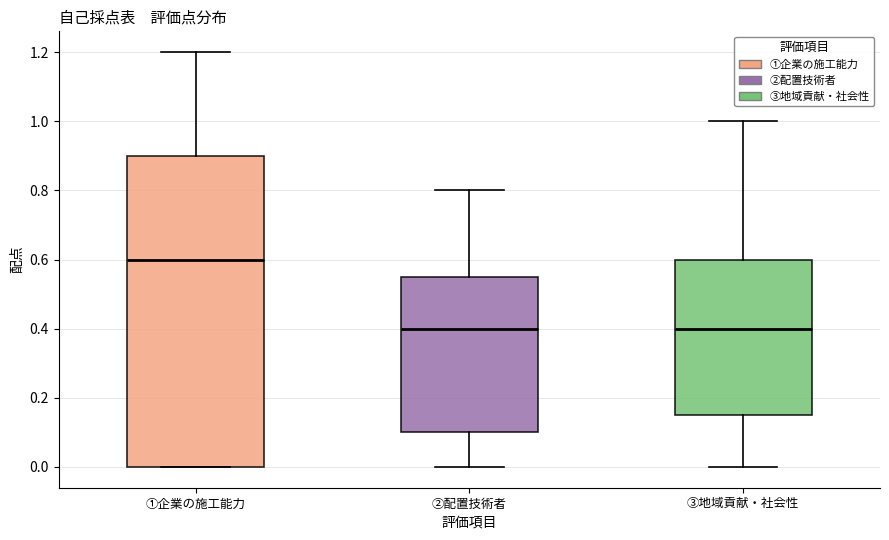

Reading left to right, read every box against the y-axis: the position of its median line, the range the box covers, and the ends of its whiskers. The values are not printed on the chart, so give them approximately, as read against the axis.

①企業の施工能力: median 0.60, box 0.00 to 0.90, whiskers 0.00 to 1.20
②配置技術者: median 0.40, box 0.10 to 0.56, whiskers 0.00 to 0.80
③地域貢献・社会性: median 0.40, box 0.16 to 0.60, whiskers 0.00 to 1.00